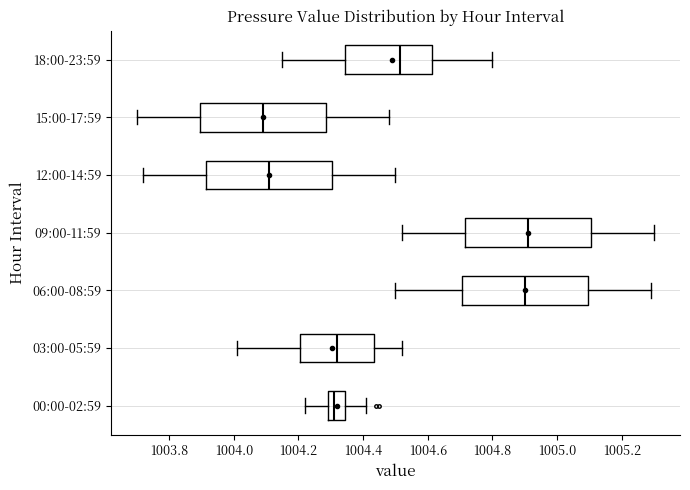

Reading bottom to top, transcribe this box plot: for each box, give where its median line is, the range the box spans, and where its two whiskers end, as read against the x-axis. The values are not printed on the chart, so give them approximately, as read against the axis.

00:00-02:59: median 1004.32, box 1004.30 to 1004.34, whiskers 1004.22 to 1004.42
03:00-05:59: median 1004.32, box 1004.20 to 1004.44, whiskers 1004.02 to 1004.52
06:00-08:59: median 1004.90, box 1004.70 to 1005.10, whiskers 1004.50 to 1005.30
09:00-11:59: median 1004.92, box 1004.72 to 1005.10, whiskers 1004.52 to 1005.30
12:00-14:59: median 1004.12, box 1003.92 to 1004.30, whiskers 1003.72 to 1004.50
15:00-17:59: median 1004.10, box 1003.90 to 1004.28, whiskers 1003.70 to 1004.48
18:00-23:59: median 1004.52, box 1004.34 to 1004.62, whiskers 1004.16 to 1004.80